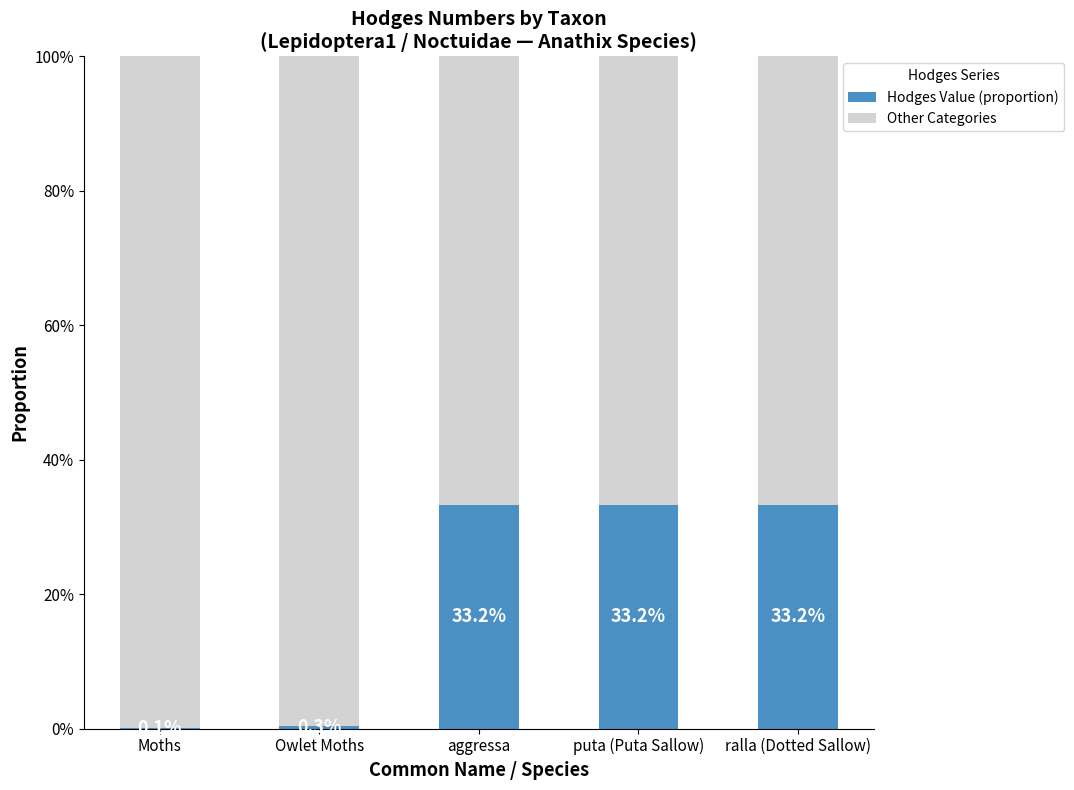

The value of Hodges Value (proportion) at Owlet Moths is 0.0. True or false?

False